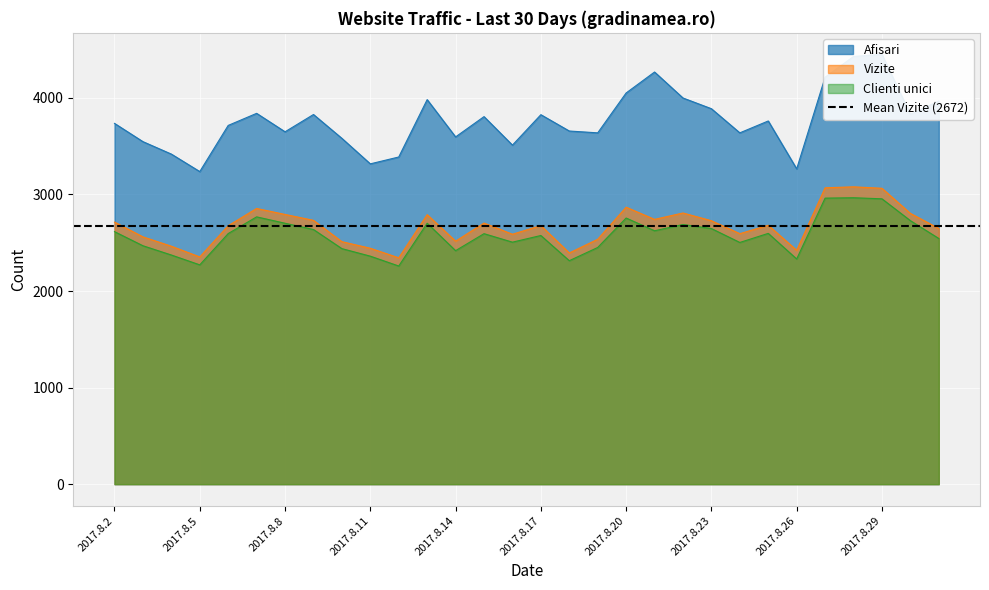

What is the average value of the Clienti unici series?

2578